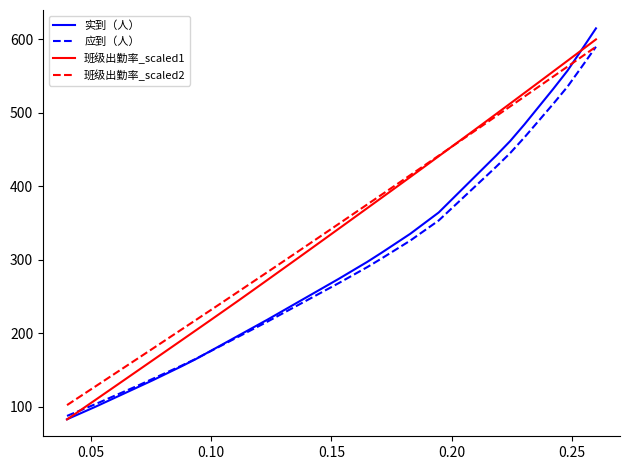

What is the sum of all 应到（人） values?

10873.1